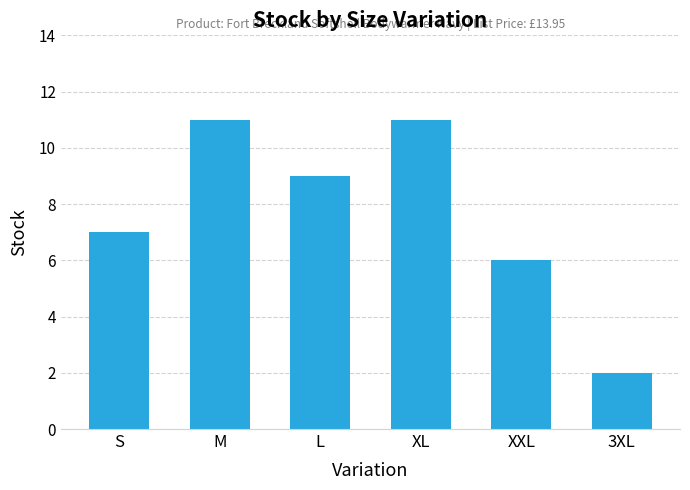

What is the average value?

8